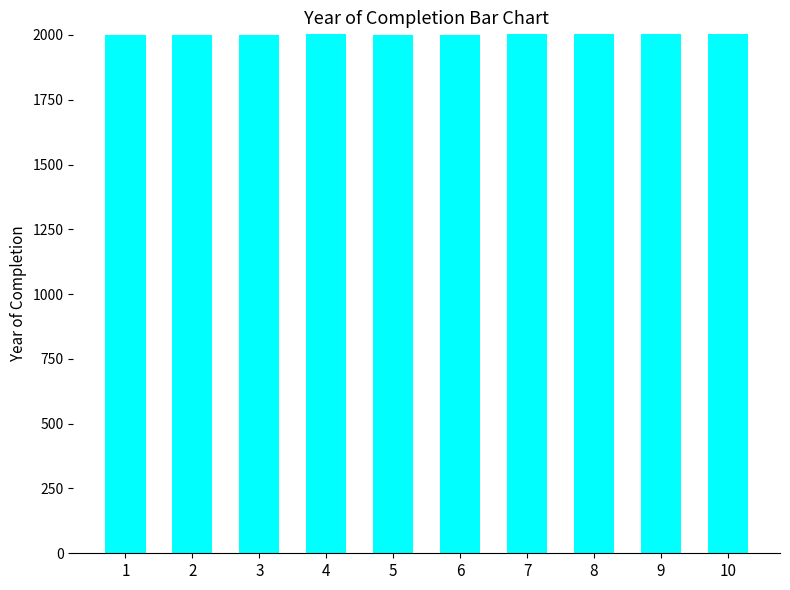

What is the sum of the values at 9 and 10?

4005